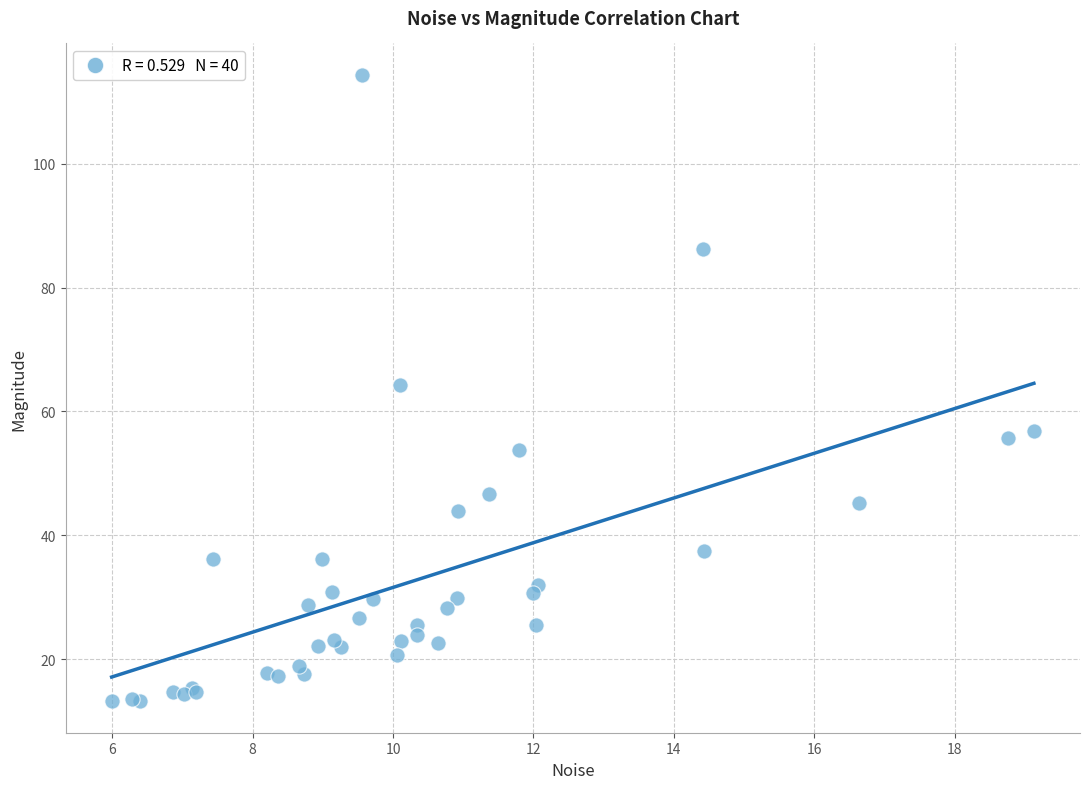

What Y value in the scatter plot is closest to 63?

64.3